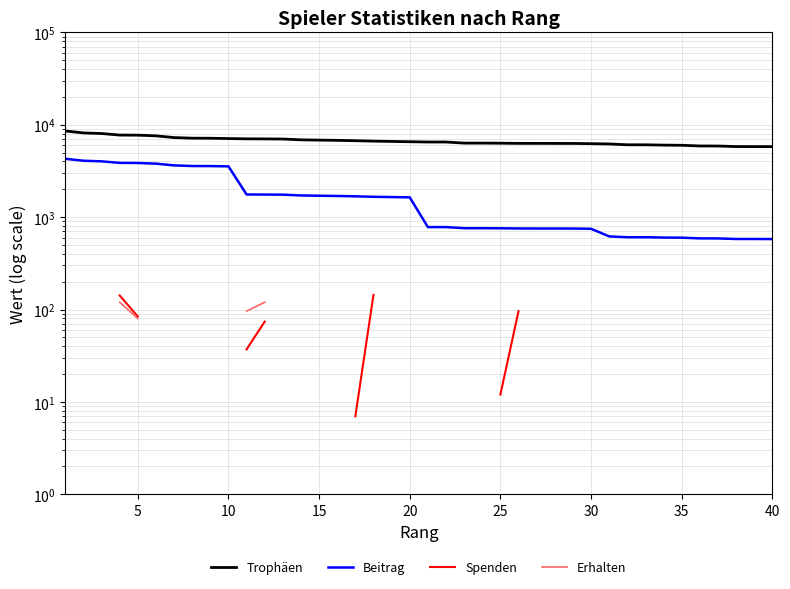

How many categories are shown in the chart?

40